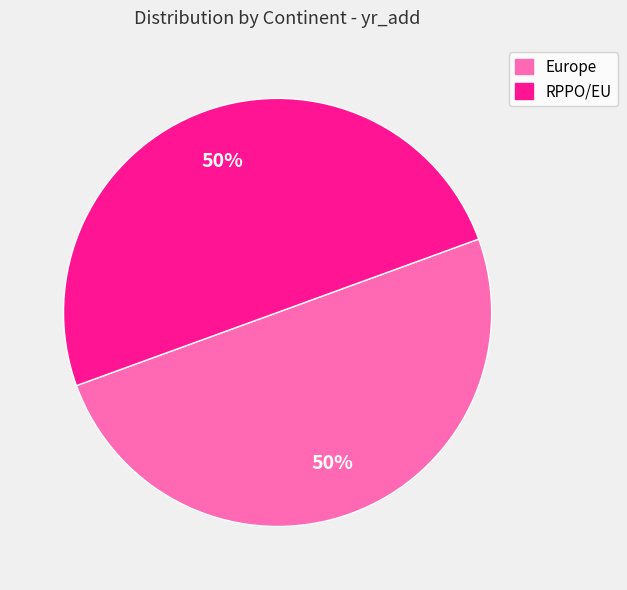

Is the sum of Europe and RPPO/EU greater than half?

Yes